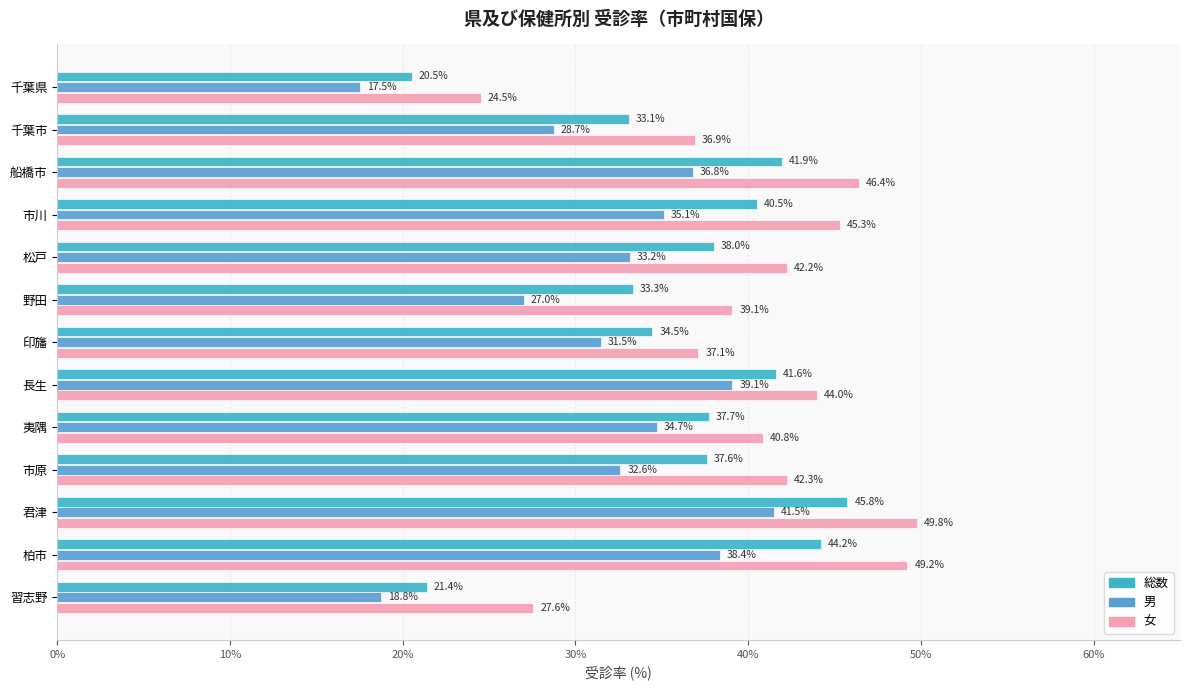

How many data points does each series have?

13